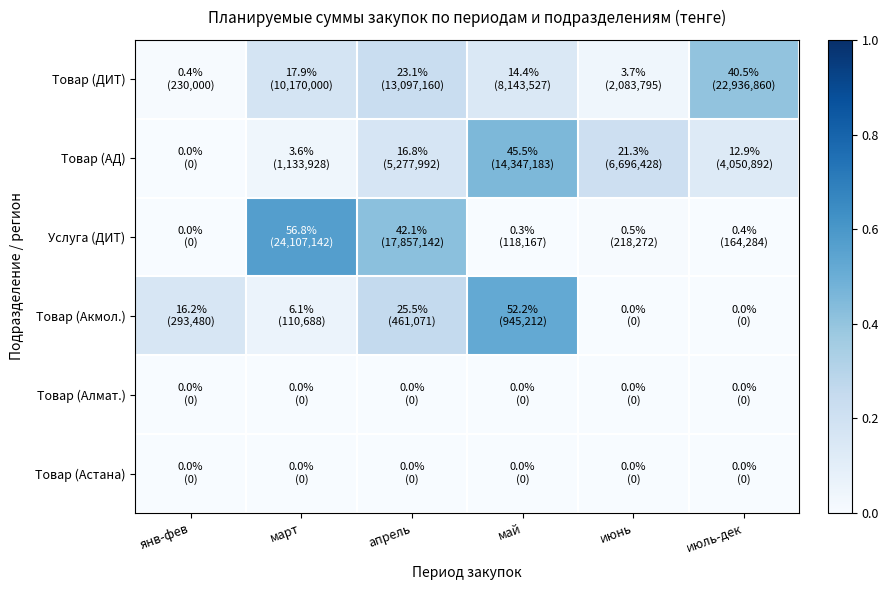

Reading left to right, extract all data points from this chart.

Товар (ДИТ): янв-фев=0.0	март=0.2	апрель=0.2	май=0.1	июнь=0.0	июль-дек=0.4
Товар (АД): янв-фев=0.0	март=0.0	апрель=0.2	май=0.5	июнь=0.2	июль-дек=0.1
Услуга (ДИТ): янв-фев=0.0	март=0.6	апрель=0.4	май=0.0	июнь=0.0	июль-дек=0.0
Товар (Акмол.): янв-фев=0.2	март=0.1	апрель=0.3	май=0.5	июнь=0.0	июль-дек=0.0
Товар (Алмат.): янв-фев=0.0	март=0.0	апрель=0.0	май=0.0	июнь=0.0	июль-дек=0.0
Товар (Астана): янв-фев=0.0	март=0.0	апрель=0.0	май=0.0	июнь=0.0	июль-дек=0.0